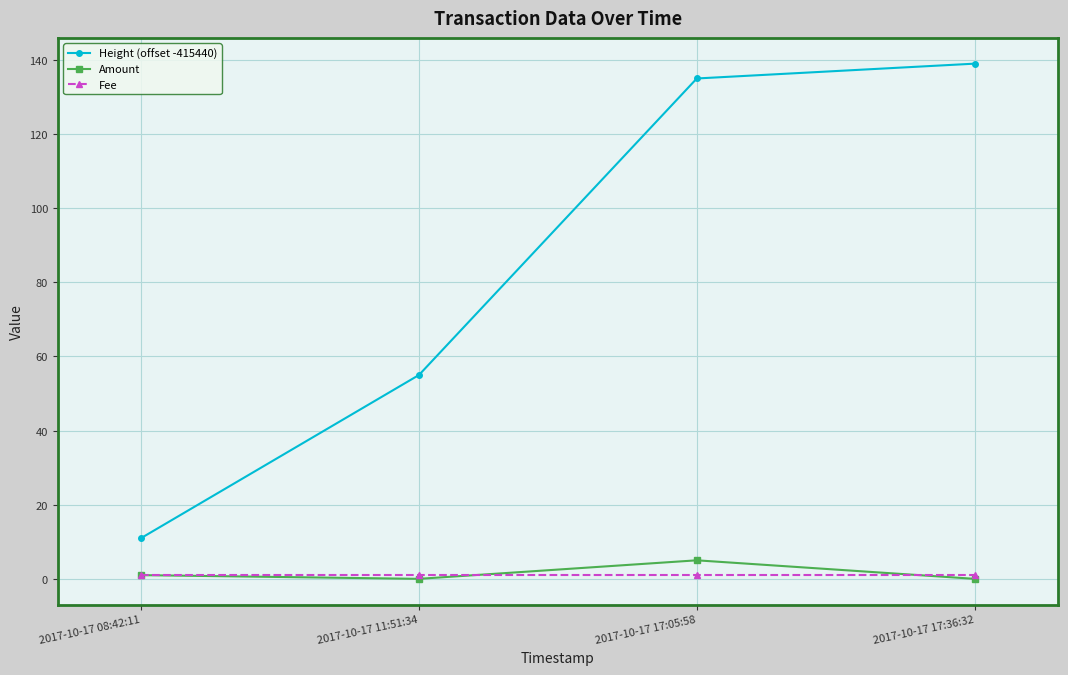

What position from the left is 2017-10-17 11:51:34?

2